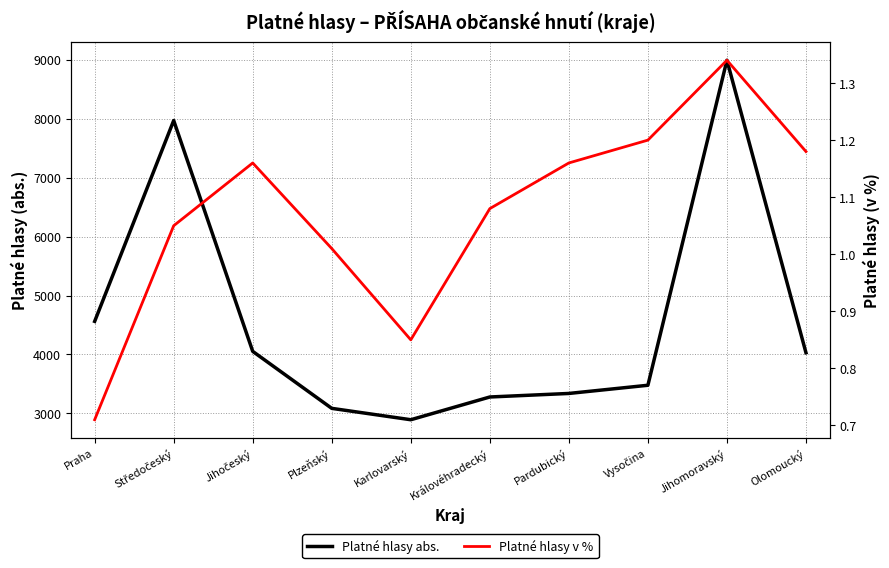

Reading left to right, extract all data points from this chart.

Platné hlasy abs.: Praha=4561.0	Středočeský=7969.0	Jihočeský=4052.0	Plzeňský=3085.0	Karlovarský=2892.0	Královéhradecký=3278.0	Pardubický=3338.0	Vysočina=3477.0	Jihomoravský=8992.0	Olomoucký=4029.0
Platné hlasy v %: Praha=0.7	Středočeský=1.1	Jihočeský=1.2	Plzeňský=1.0	Karlovarský=0.8	Královéhradecký=1.1	Pardubický=1.2	Vysočina=1.2	Jihomoravský=1.3	Olomoucký=1.2